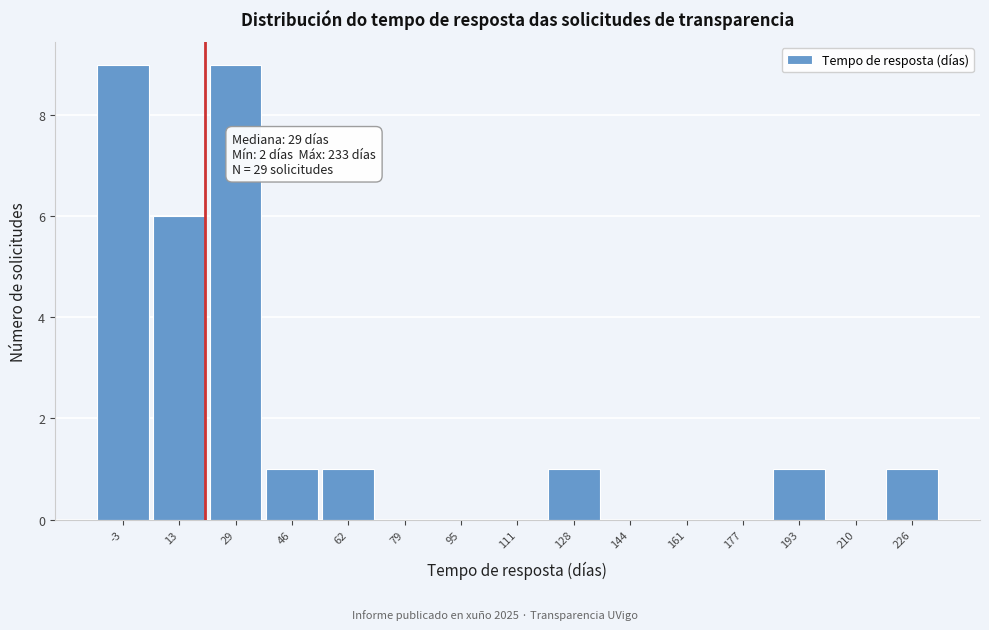

Reading right to left, extract all data points from this chart.

226=1	210=0	193=1	177=0	161=0	144=0	128=1	111=0	95=0	79=0	62=1	46=1	29=9	13=6	-3=9